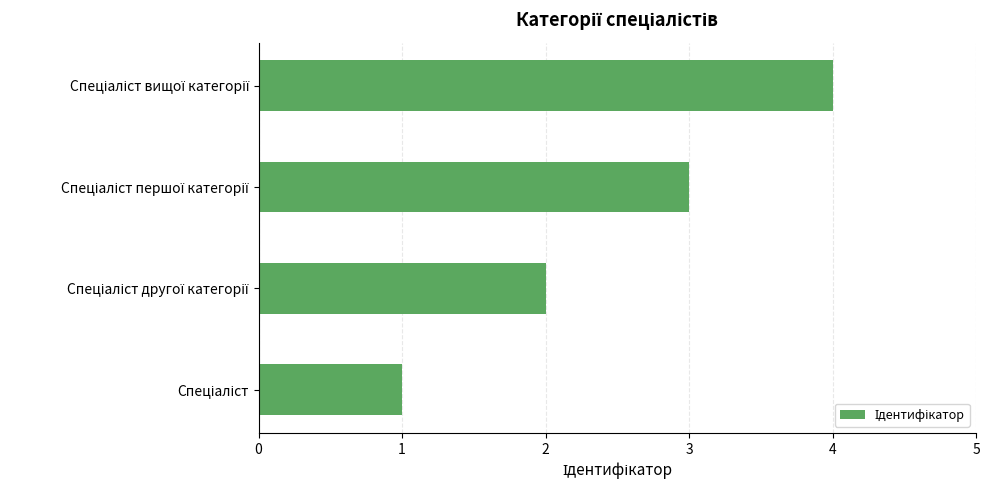

What is the greatest value displayed?

4